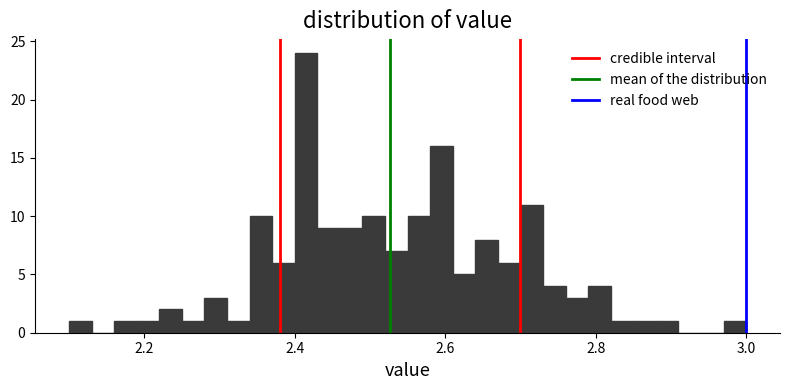

Read against the x-axis, roughly where is the centre of the tallest bar?

2.42